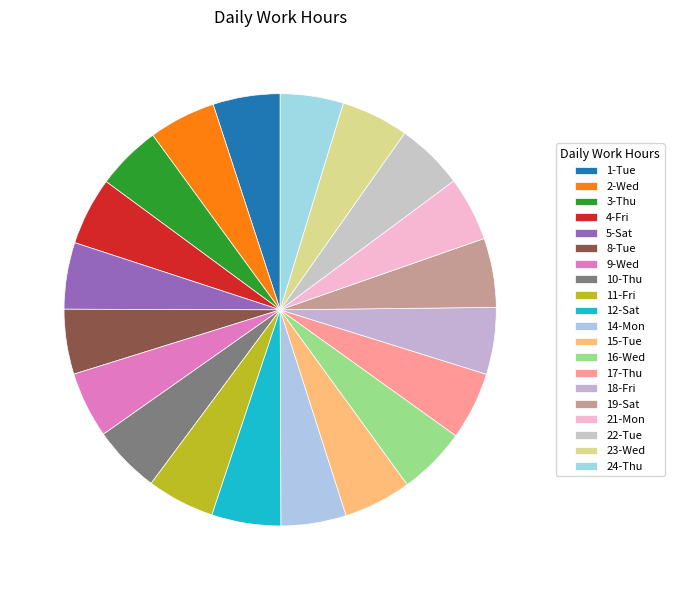

Is there any slice that represents more than half of the pie?

No